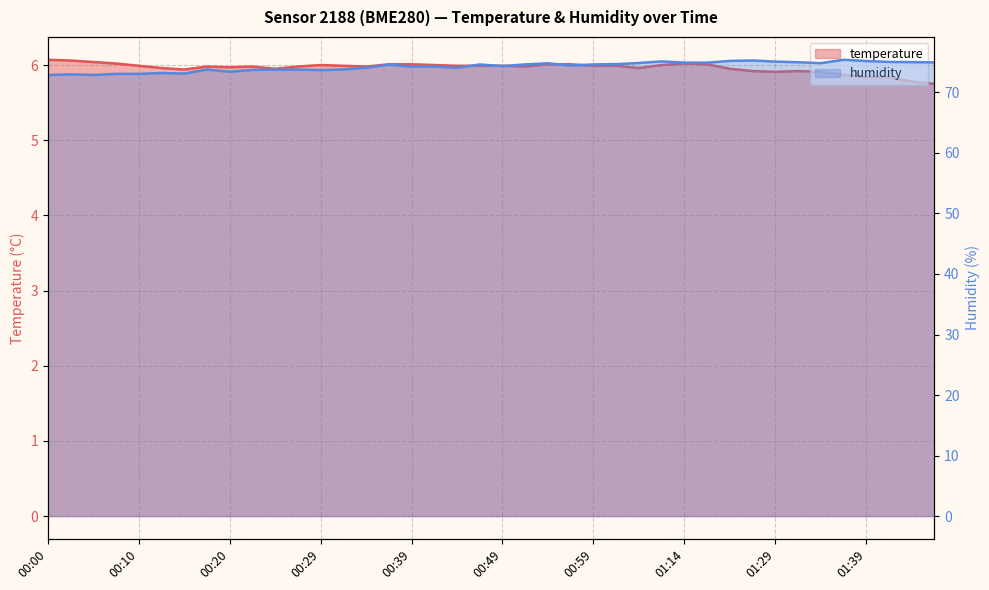

Reading right to left, what are all the values shown in this chart?

temperature: 5.8	5.8	5.8	5.8	5.9	5.9	5.9	5.9	5.9	6.0	6.0	6.0	6.0	6.0	6.0	6.0	6.0	6.0	6.0	6.0	6.0	6.0	6.0	6.0	6.0	6.0	6.0	6.0	6.0	6.0	6.0	6.0	6.0	5.9	6.0	6.0	6.0	6.0	6.1	6.1
humidity: 75.0	75.0	75.0	75.2	75.4	74.8	75.0	75.1	75.3	75.2	74.9	74.9	75.1	74.9	74.7	74.6	74.4	74.8	74.6	74.3	74.6	74.1	74.3	74.3	74.6	74.1	73.8	73.7	73.8	73.8	73.7	73.4	73.8	73.1	73.2	73.1	73.1	72.9	73.0	72.9